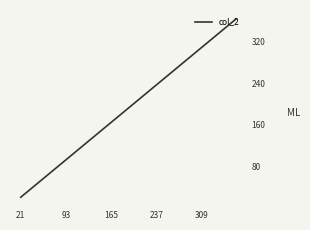

Reading left to right, what are all the values shown in this chart?

21	39	57	75	93	111	129	147	165	183	201	219	237	255	273	291	309	327	345	363